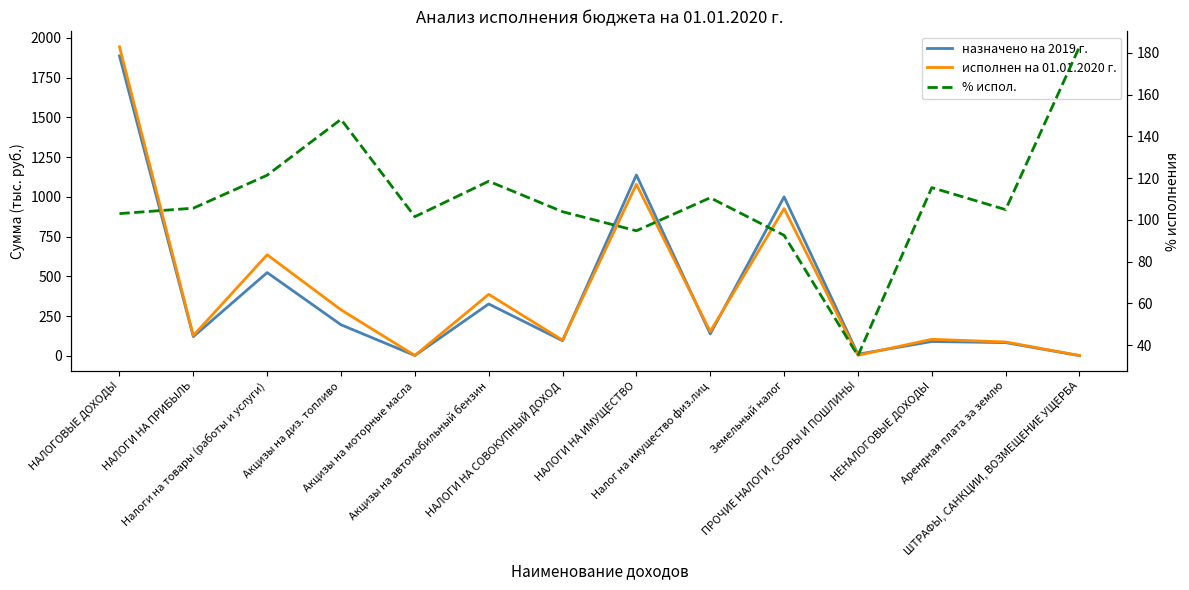

What position from the left is Налог на имущество физ.лиц?

9